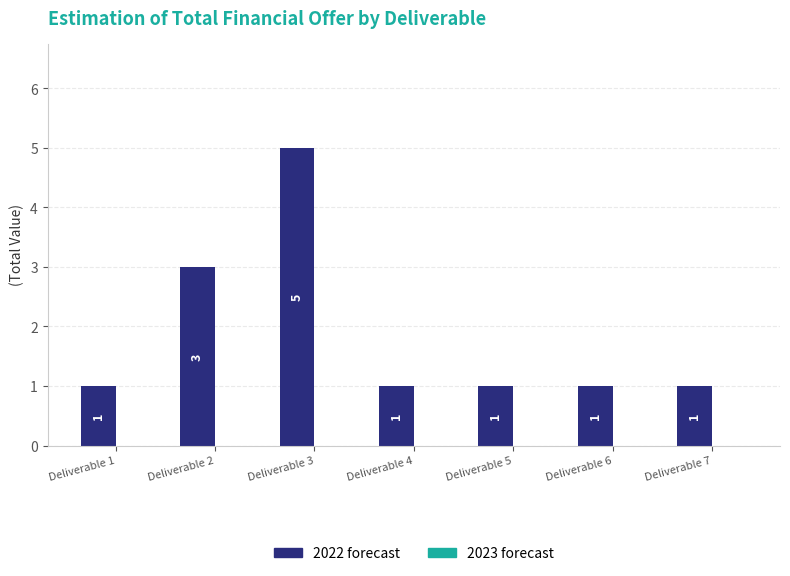

How many values are between 1 and 3?

6